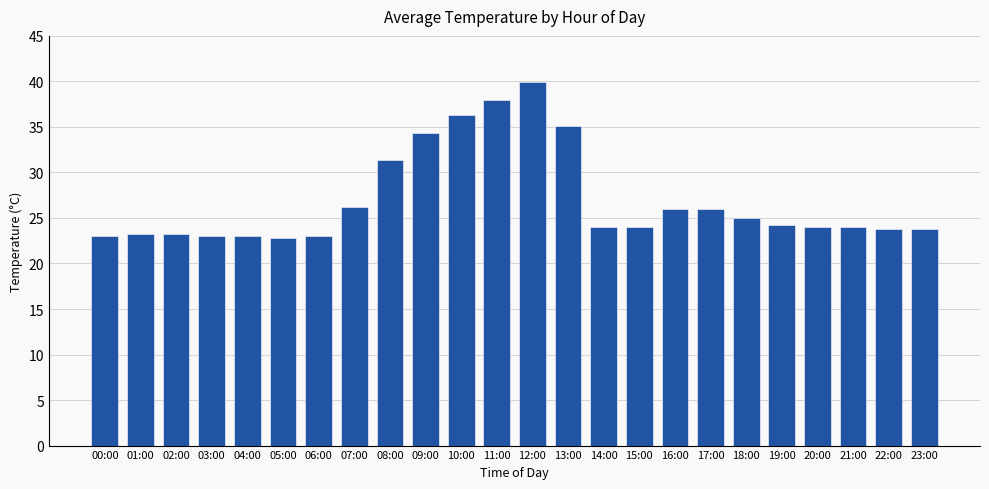

Where does the data first go above 24?

07:00